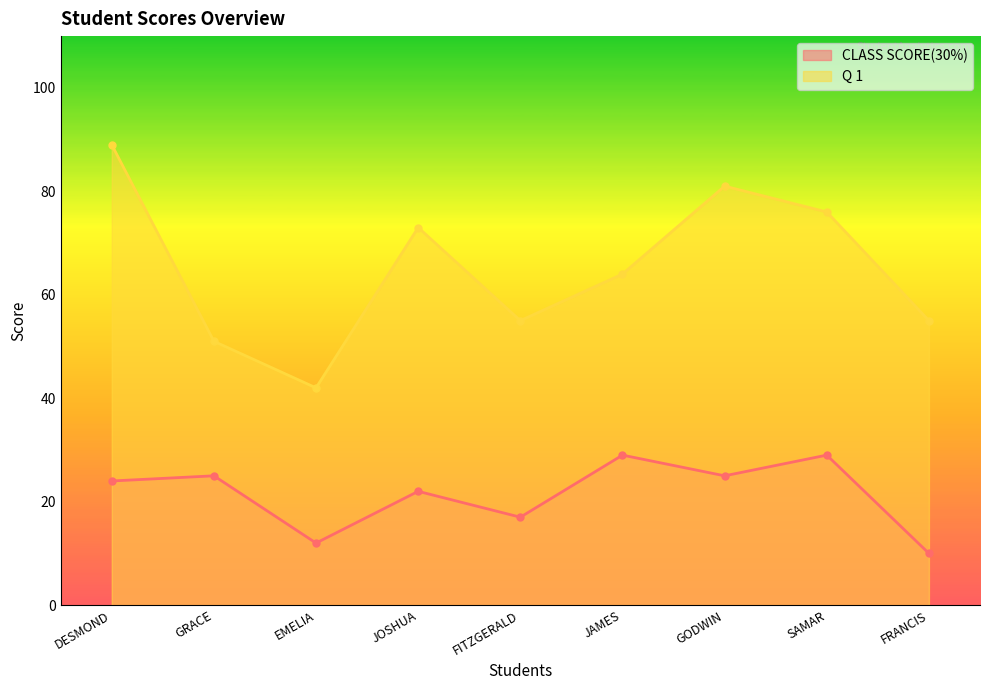

How many series are shown in this chart?

2